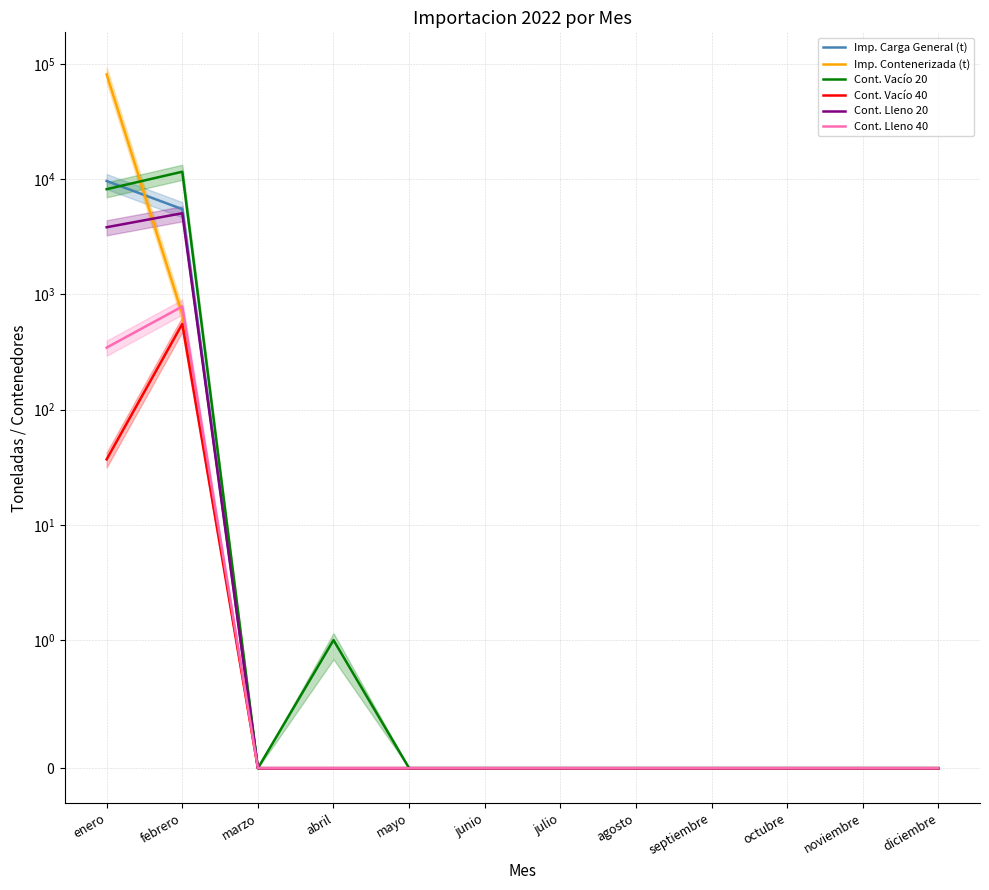

What are all the series names shown in the legend?

Imp. Carga General (t), Imp. Contenerizada (t), Cont. Vacío 20, Cont. Vacío 40, Cont. Lleno 20, Cont. Lleno 40